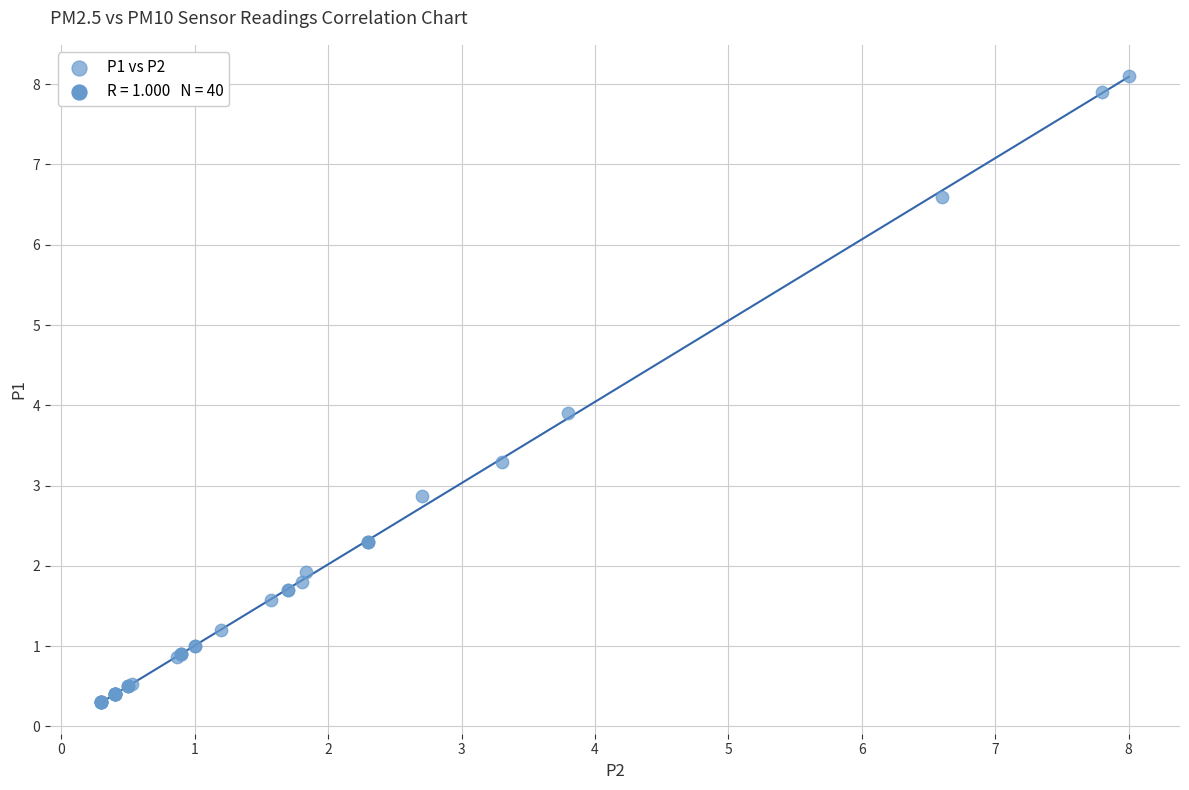

What Y value in the scatter plot is closest to 4?

3.9